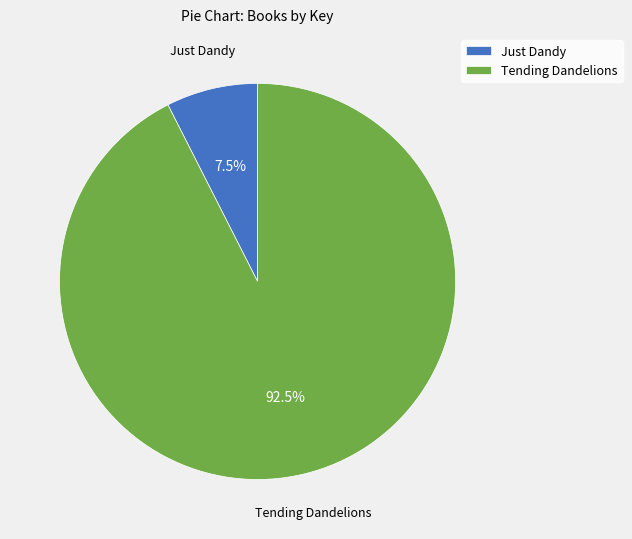

Do Just Dandy and Tending Dandelions together represent more than half of the pie?

Yes